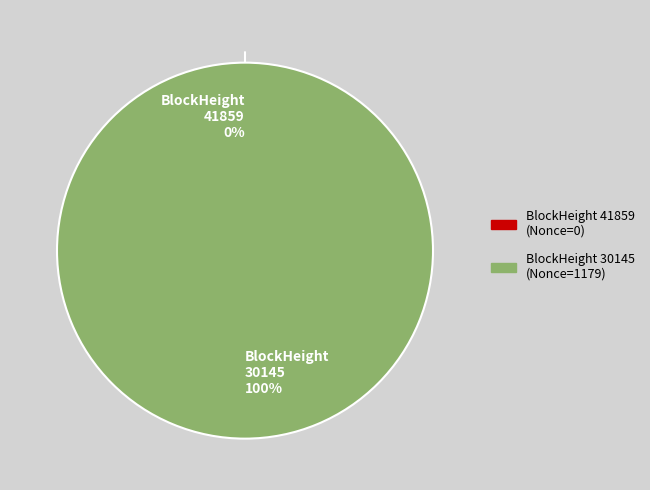

Rank the categories by value from highest to lowest.

30145, 41859